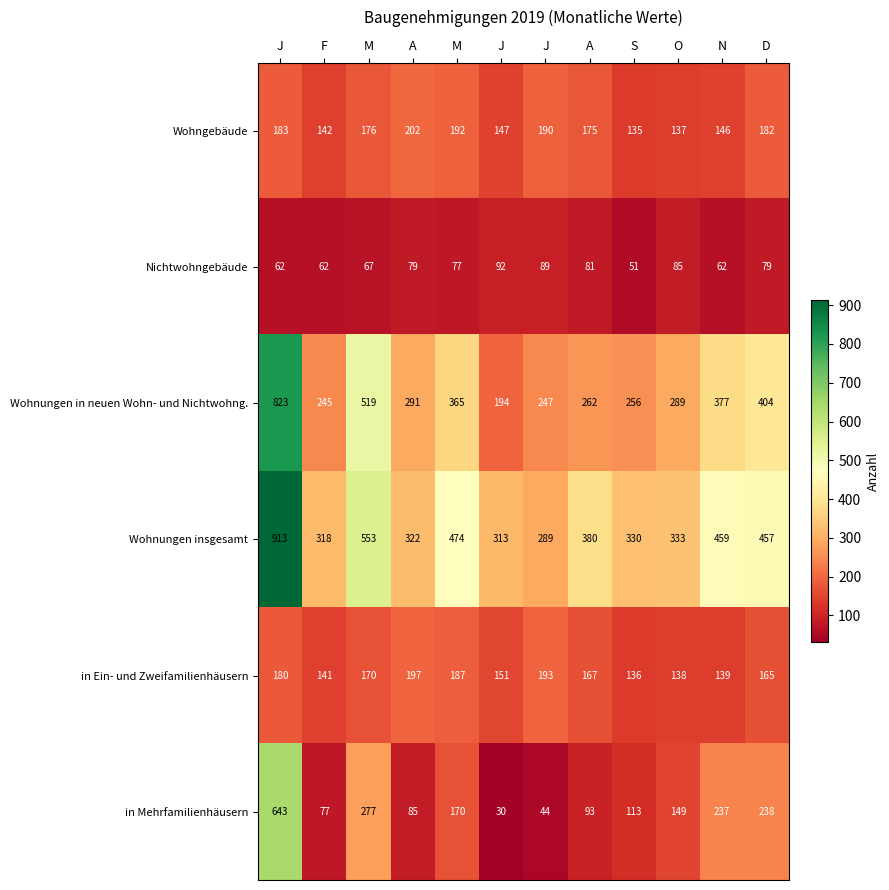

Which series has the largest total across all categories?

Wohnungen insgesamt